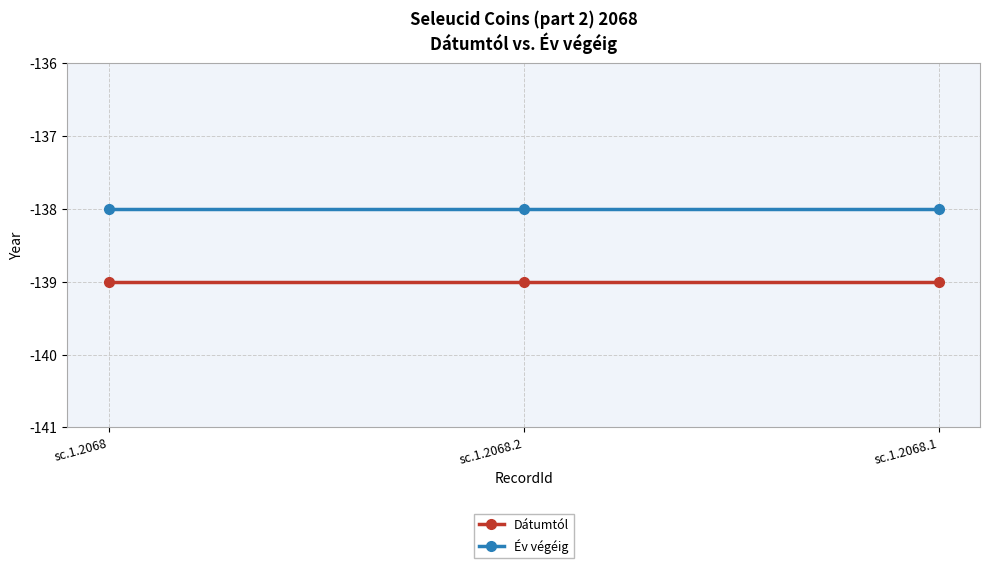

Is it true that Év végéig equals -241 at sc.1.2068?

False